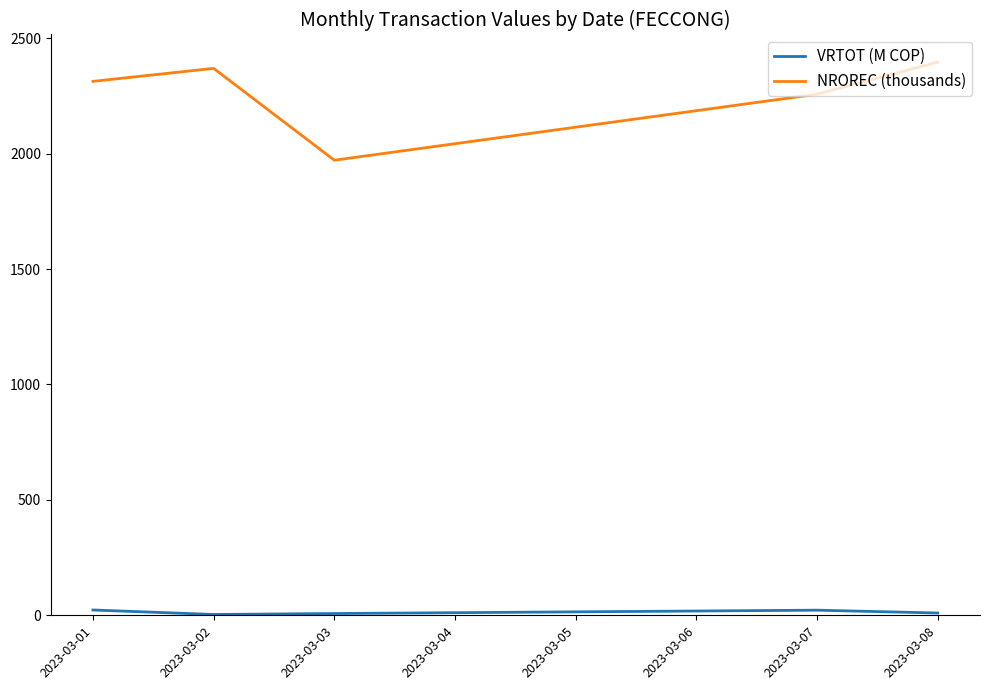

The value of NROREC (thousands) at 2023-03-07 is 2257.8. True or false?

True